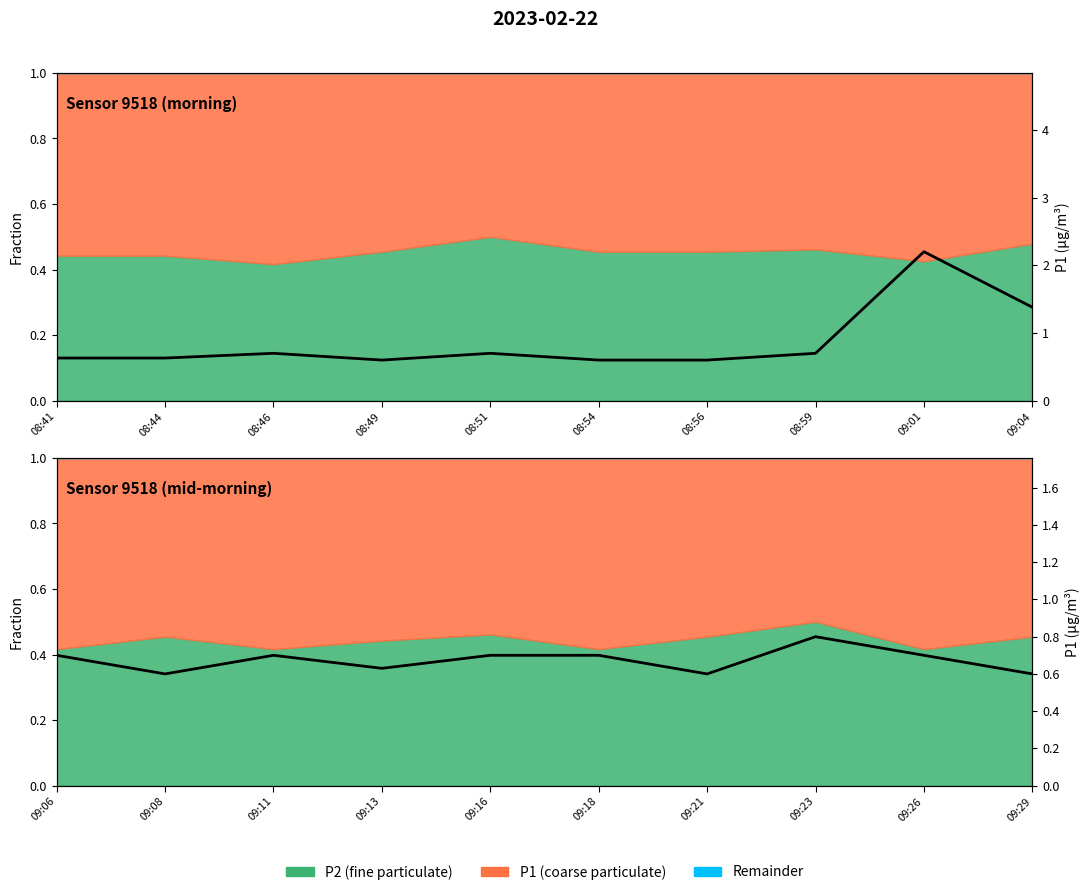

Does the chart have visible grid lines?

No